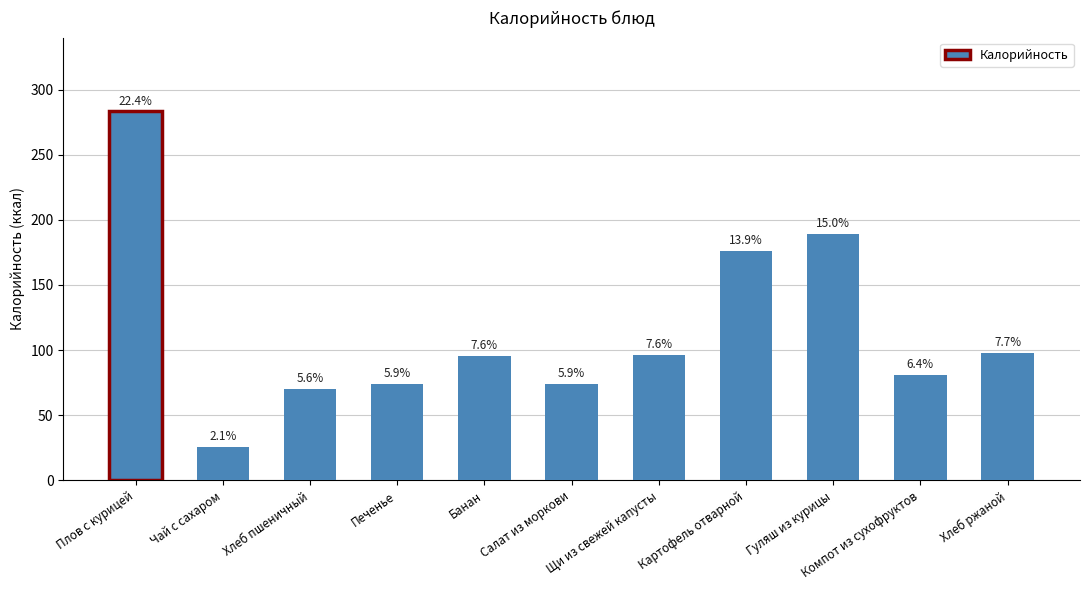

What is the sum of the values at Салат из моркови and Печенье?

148.5